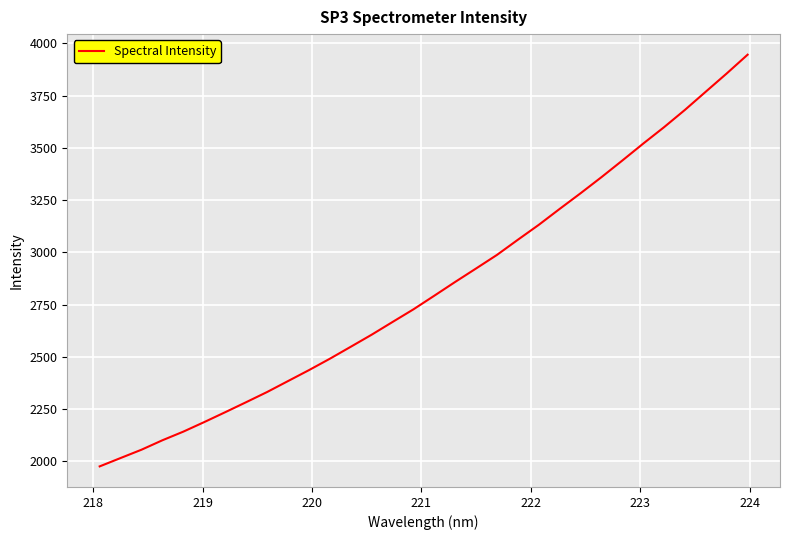

What is the smallest value displayed?

1976.2